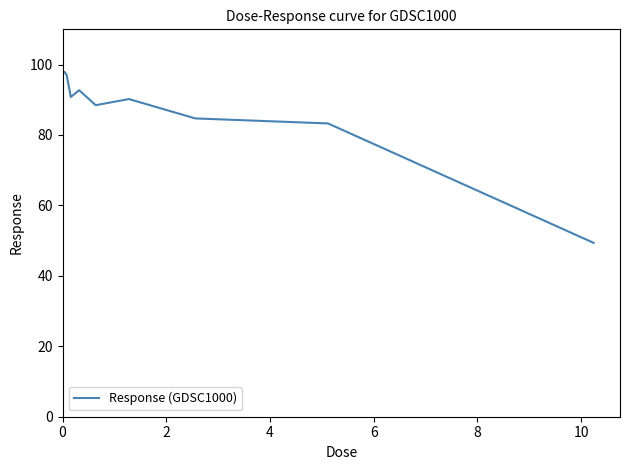

What is the greatest value displayed?

97.9